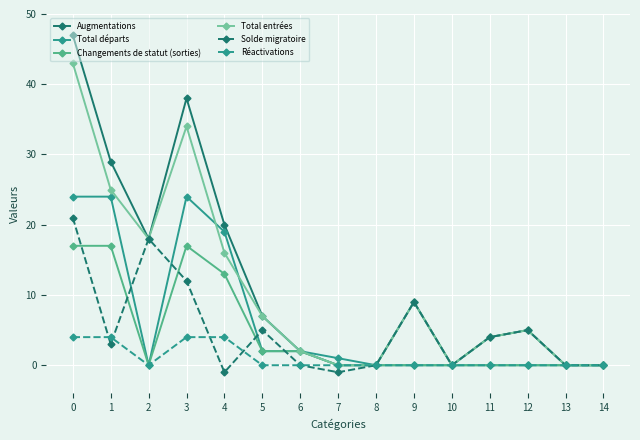

What are all the series names shown in the legend?

Augmentations, Total départs, Changements de statut (sorties), Total entrées, Solde migratoire, Réactivations